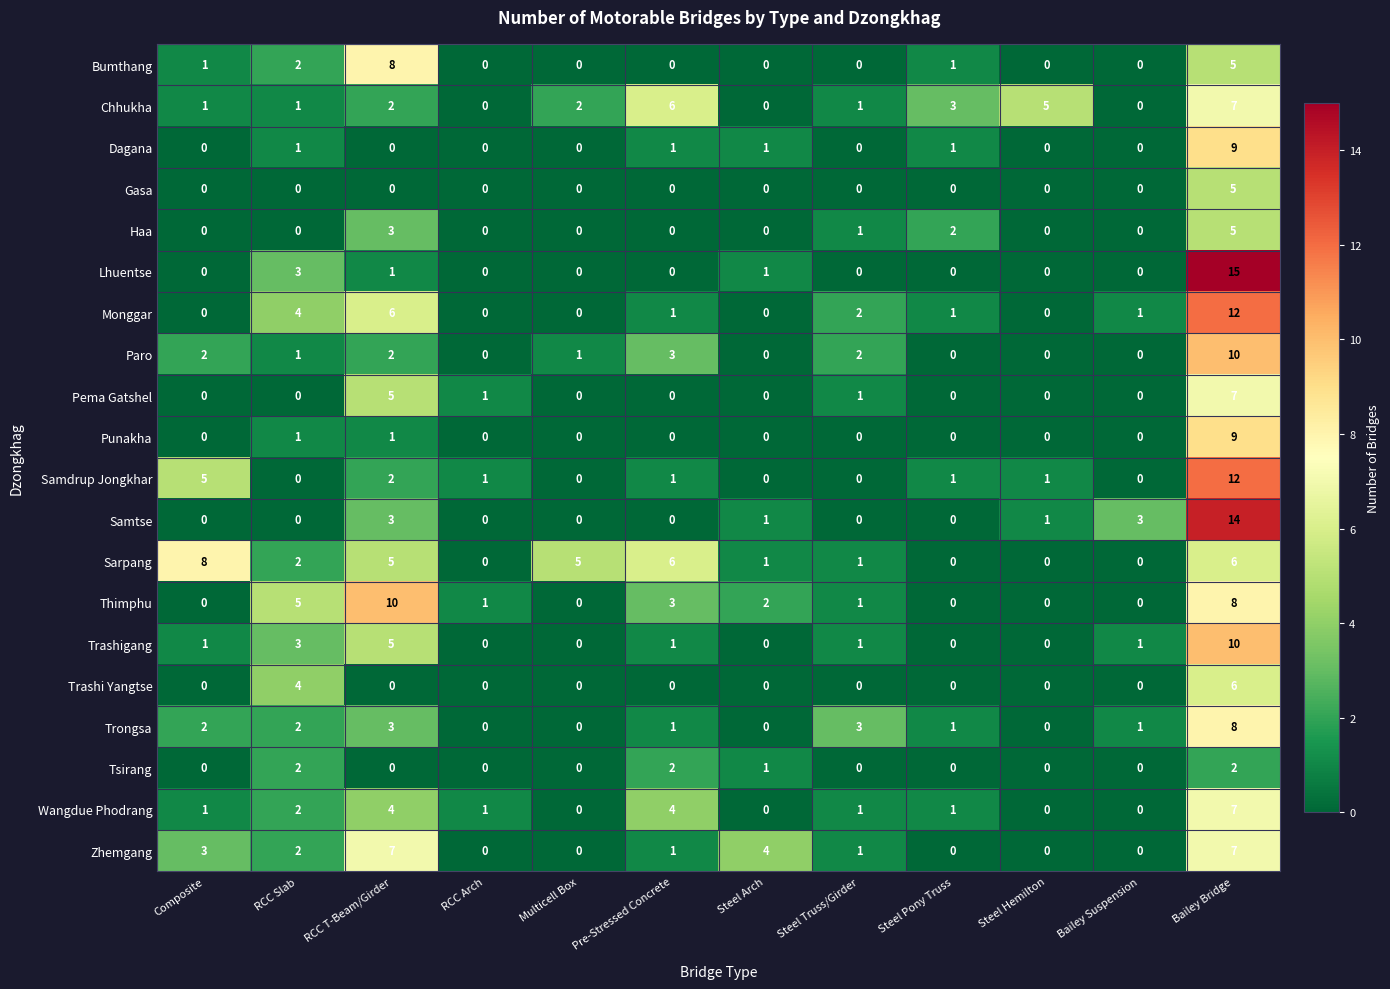

Which series has the largest total across all categories?

Sarpang